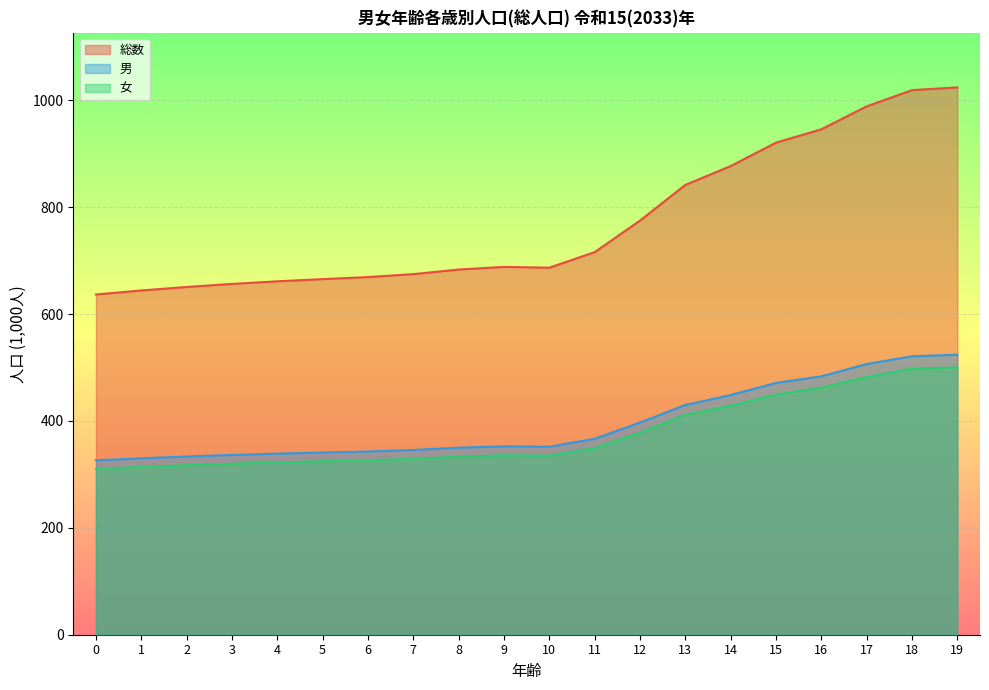

List the series in order of their peak value, highest first.

総数, 男, 女